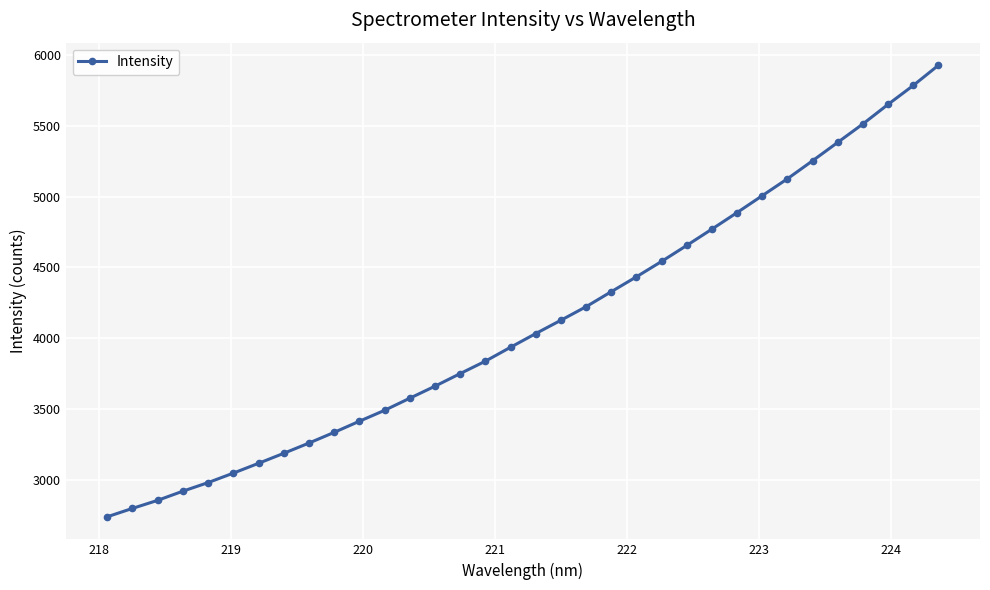

What is the value of the 8th point from the left?

3185.2